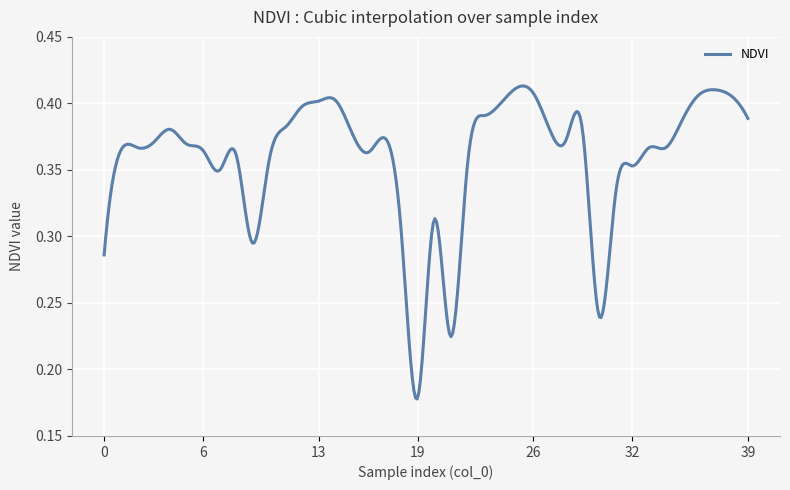

How many lines are shown in the chart?

1